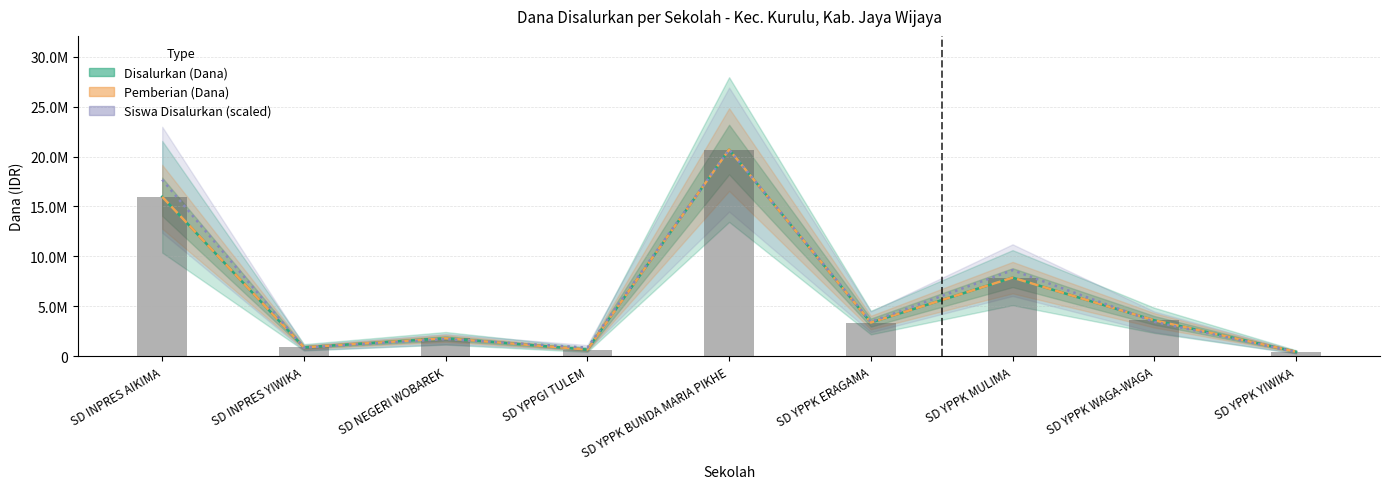

The value of Disalurkan (Dana) at SD NEGERI WOBAREK is 1800000. True or false?

True